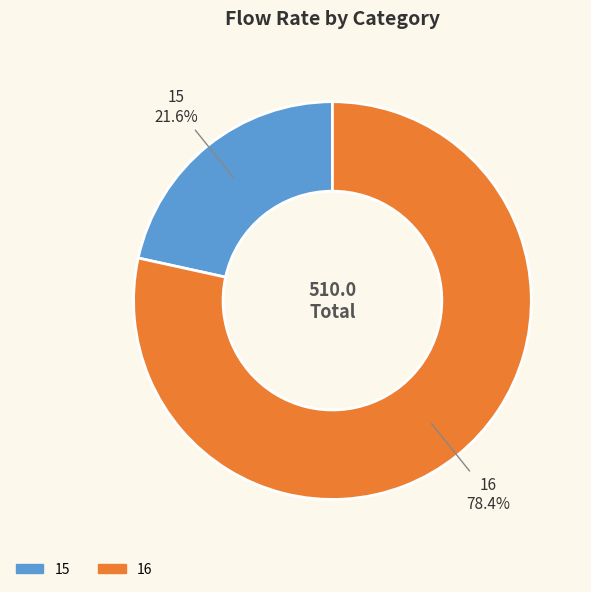

The 15 slice represents 8% of the pie. True or false?

False